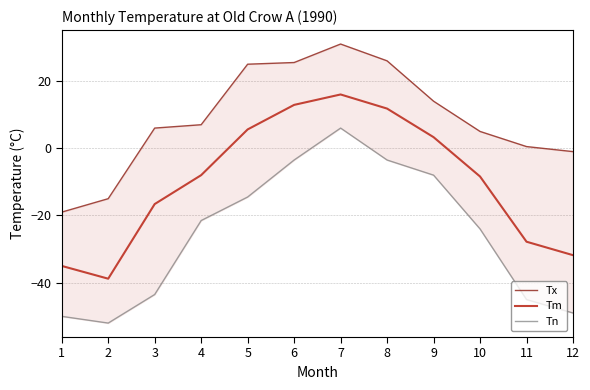

At which label does Tn reach its peak?

7